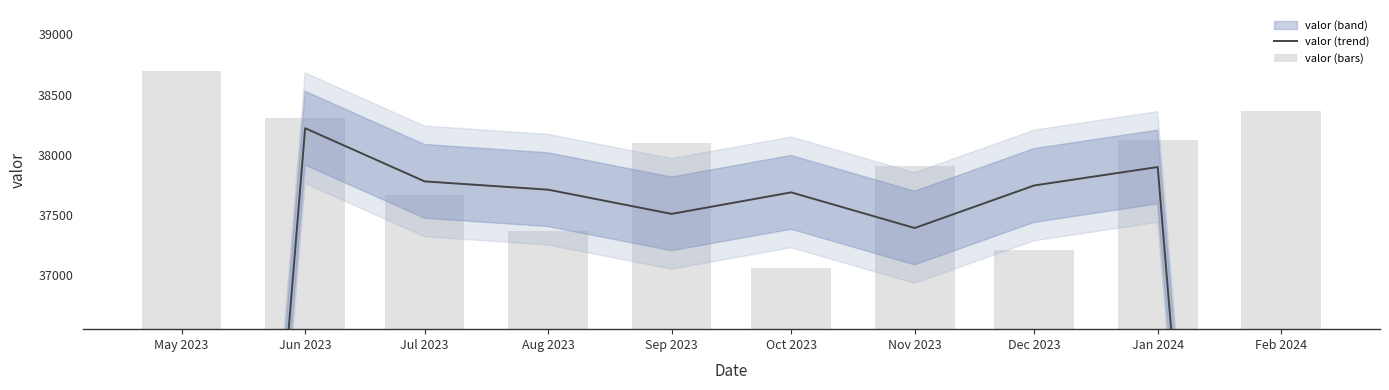

At which category is the sum across all series the highest?

Jun 2023